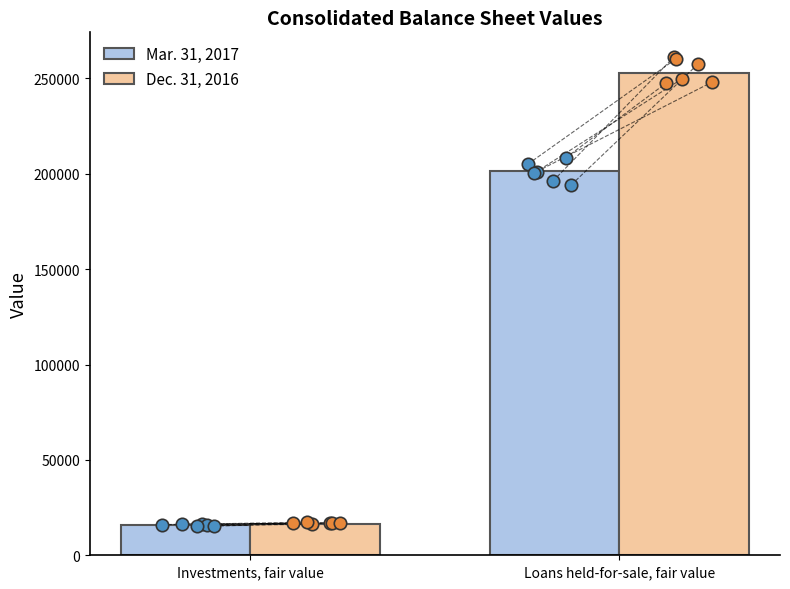

At which category is the sum across all series the highest?

Loans held-for-sale, fair value